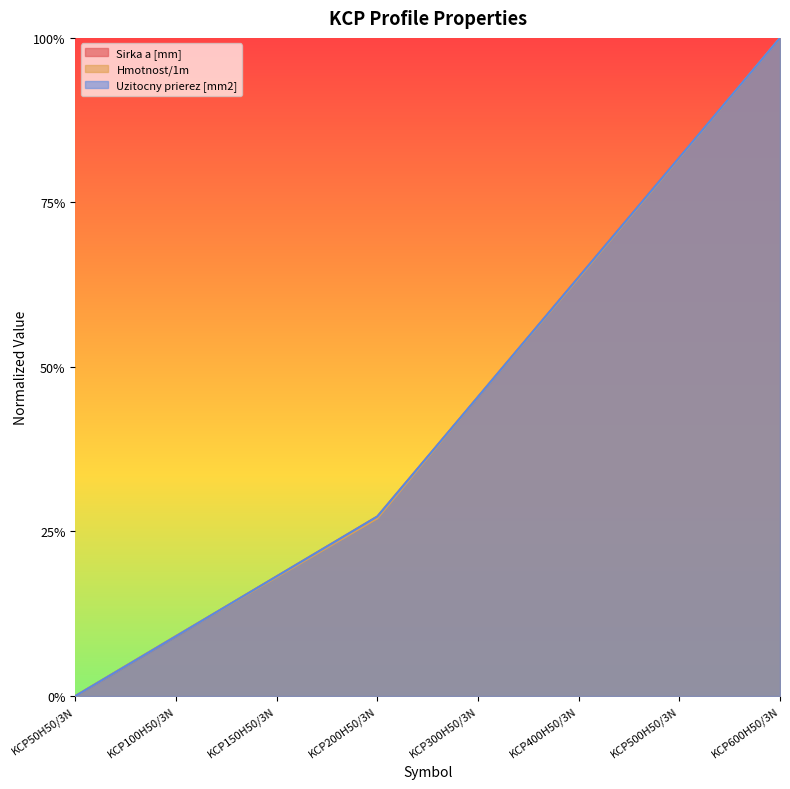

Which category has the highest value across all series?

KCP600H50/3N